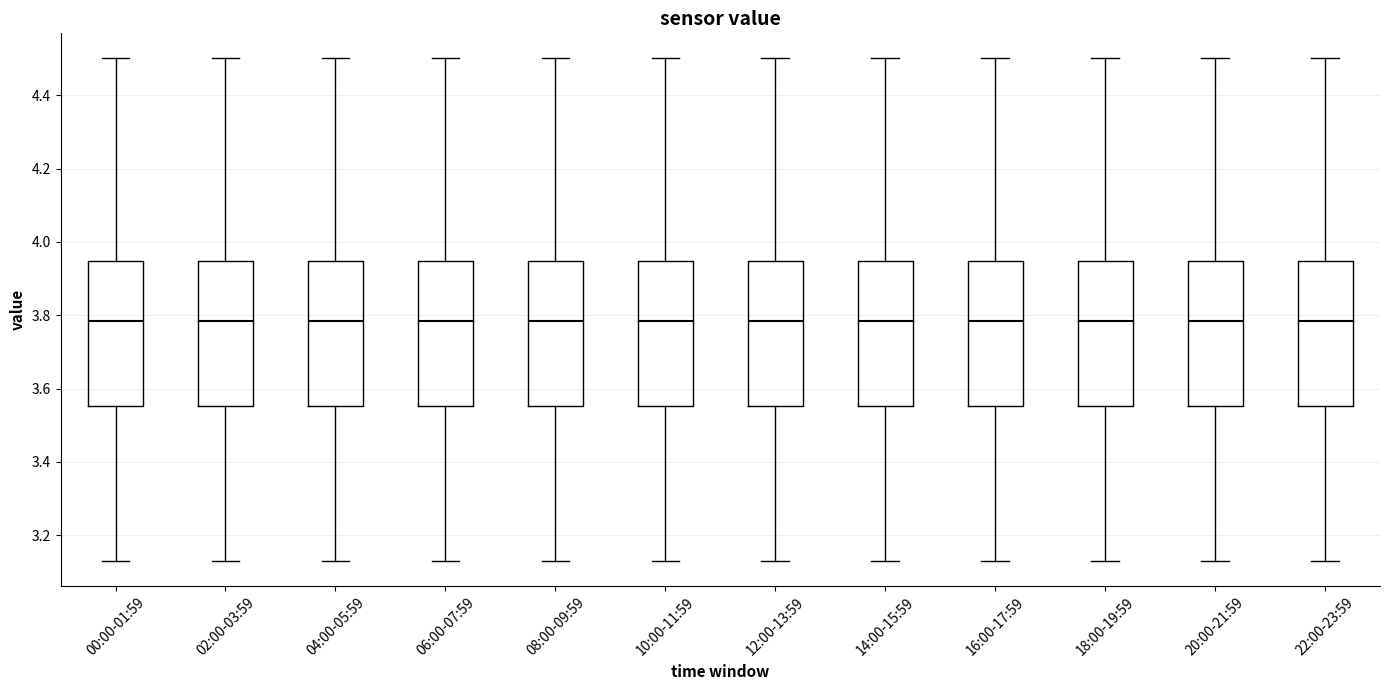

Reading left to right, read every box against the y-axis: the position of its median line, the range the box covers, and the ends of its whiskers. The values are not printed on the chart, so give them approximately, as read against the axis.

00:00-01:59: median 3.78, box 3.56 to 3.94, whiskers 3.14 to 4.50
02:00-03:59: median 3.78, box 3.56 to 3.94, whiskers 3.14 to 4.50
04:00-05:59: median 3.78, box 3.56 to 3.94, whiskers 3.14 to 4.50
06:00-07:59: median 3.78, box 3.56 to 3.94, whiskers 3.14 to 4.50
08:00-09:59: median 3.78, box 3.56 to 3.94, whiskers 3.14 to 4.50
10:00-11:59: median 3.78, box 3.56 to 3.94, whiskers 3.14 to 4.50
12:00-13:59: median 3.78, box 3.56 to 3.94, whiskers 3.14 to 4.50
14:00-15:59: median 3.78, box 3.56 to 3.94, whiskers 3.14 to 4.50
16:00-17:59: median 3.78, box 3.56 to 3.94, whiskers 3.14 to 4.50
18:00-19:59: median 3.78, box 3.56 to 3.94, whiskers 3.14 to 4.50
20:00-21:59: median 3.78, box 3.56 to 3.94, whiskers 3.14 to 4.50
22:00-23:59: median 3.78, box 3.56 to 3.94, whiskers 3.14 to 4.50